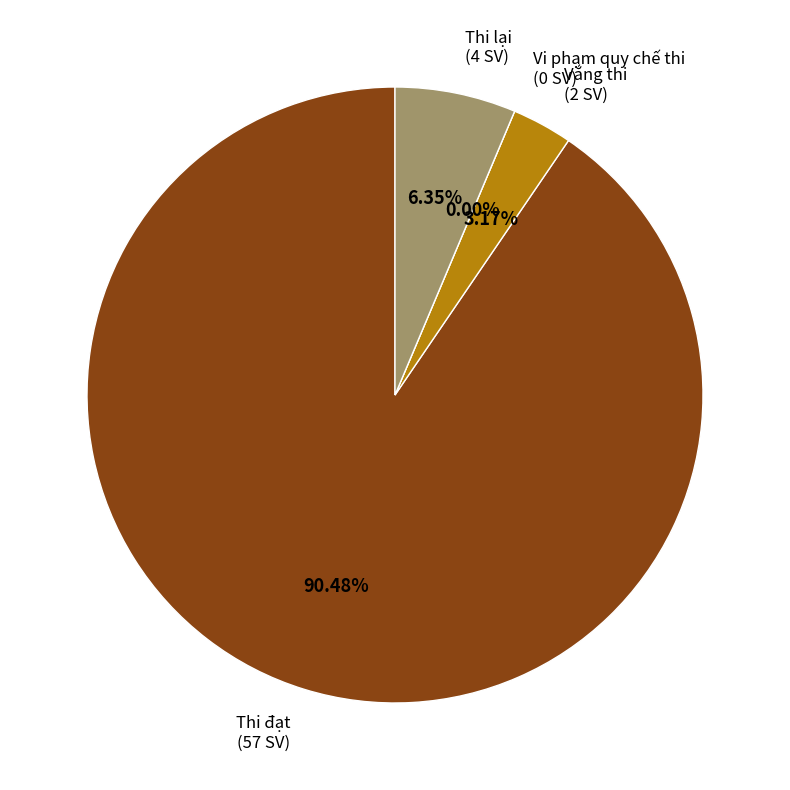

What is the smallest slice in the pie chart?

Vi phạm quy chế thi